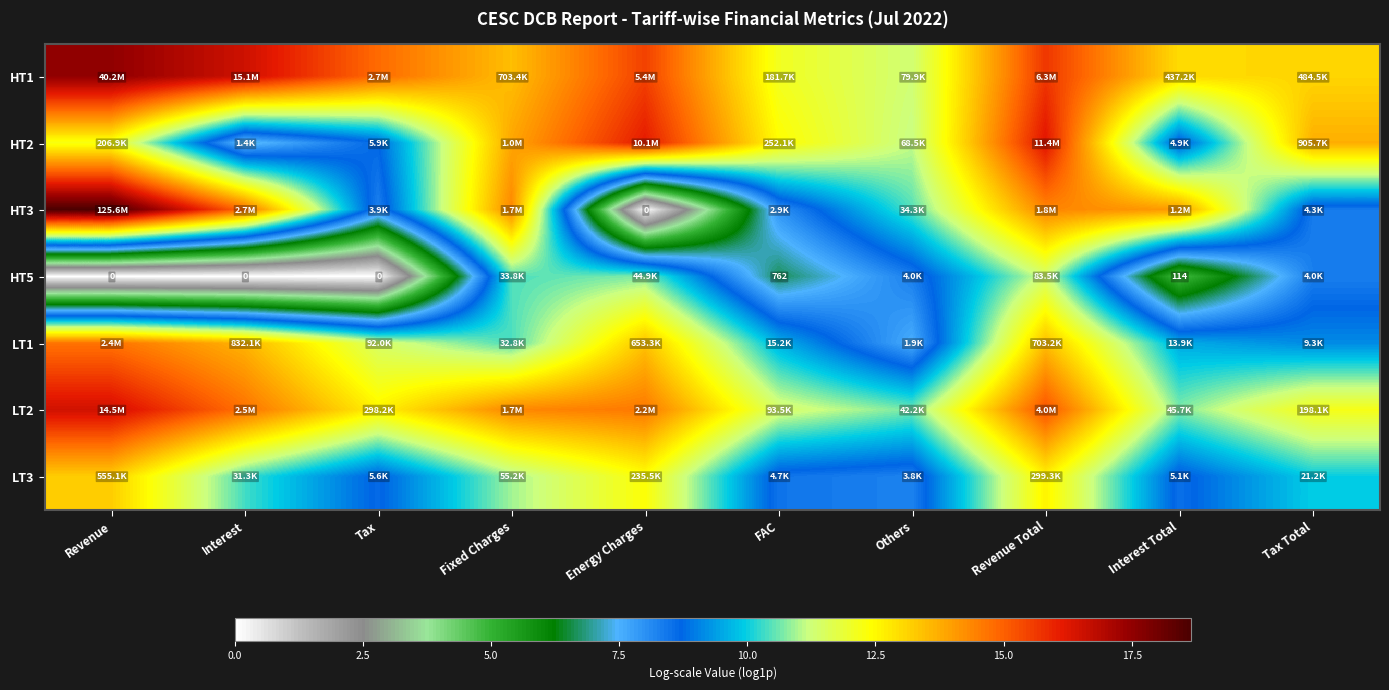

At which category is the sum across all series the highest?

Revenue Total